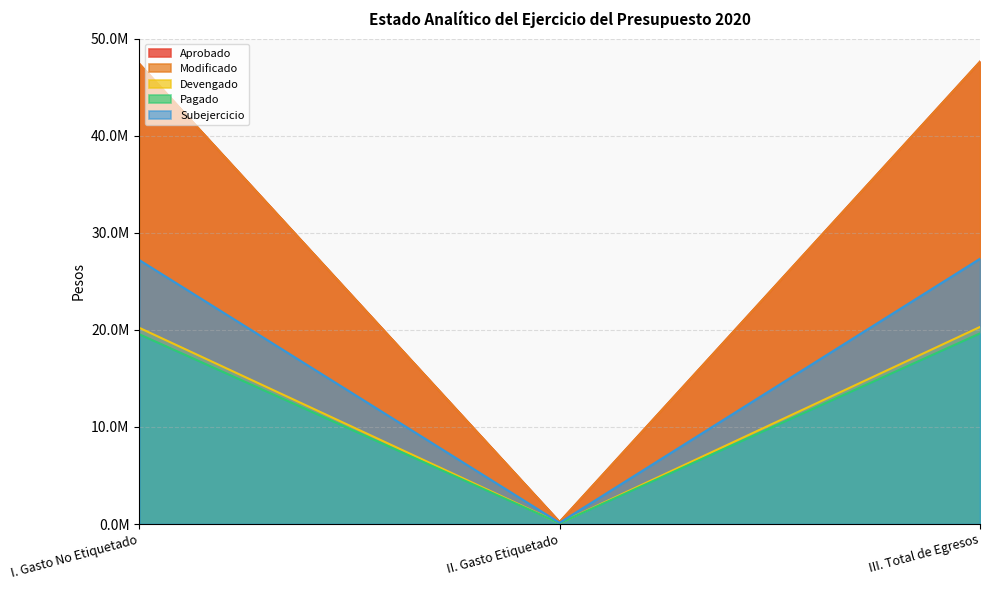

What is the difference between the highest and lowest values at I. Gasto No Etiquetado?

27863651.4